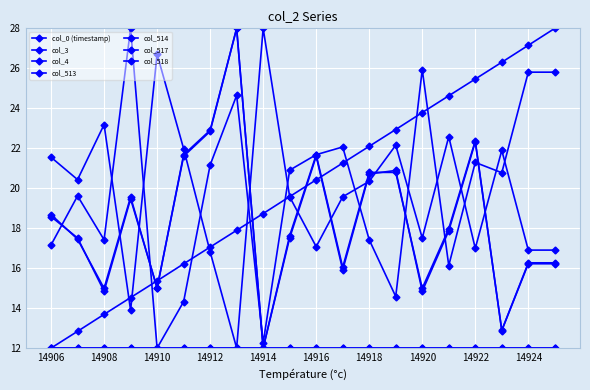

List the labels in order of col_518 value, smallest first.

14910, 14914, 14911, 14919, 14921, 14906, 14908, 14918, 14907, 14923, 14915, 14912, 14922, 14916, 14917, 14913, 14924, 14925, 14920, 14909